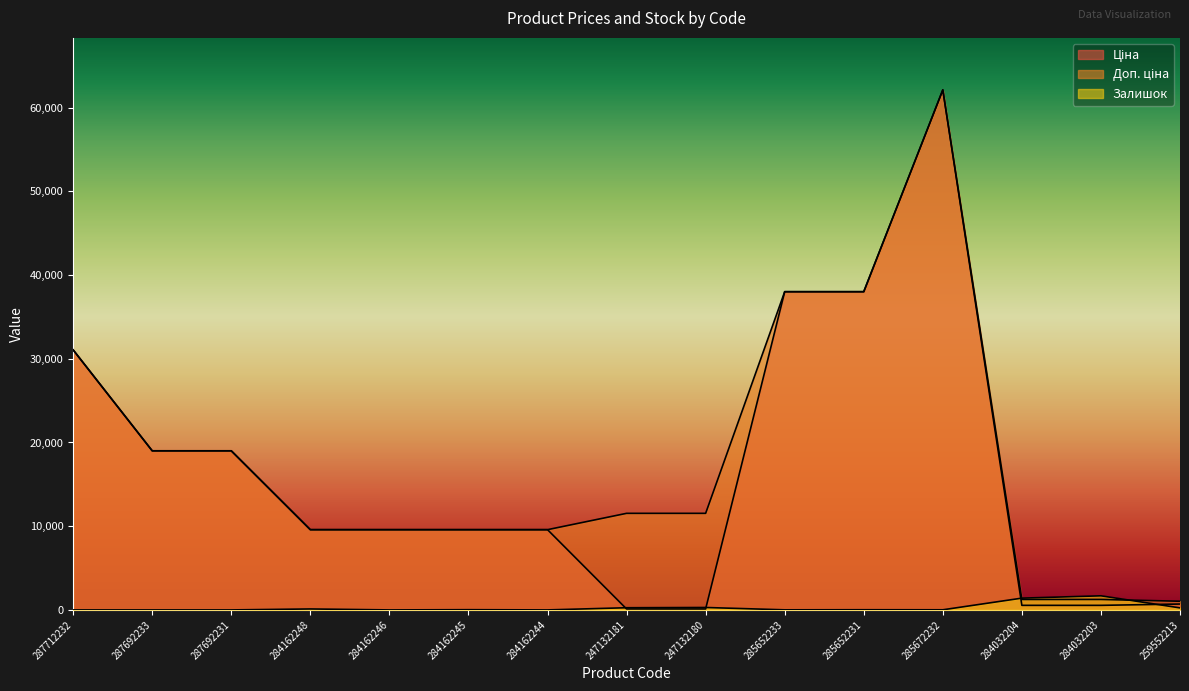

What are all the series names shown in the legend?

Ціна, Доп. ціна, Залишок